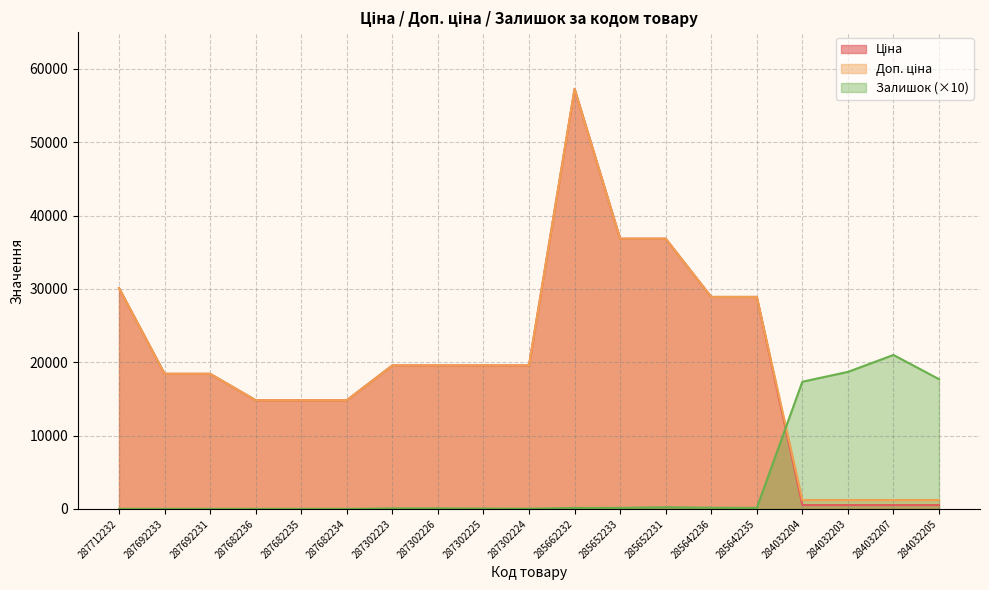

Rank the series at 284032203 from lowest to highest value.

Ціна, Доп. ціна, Залишок